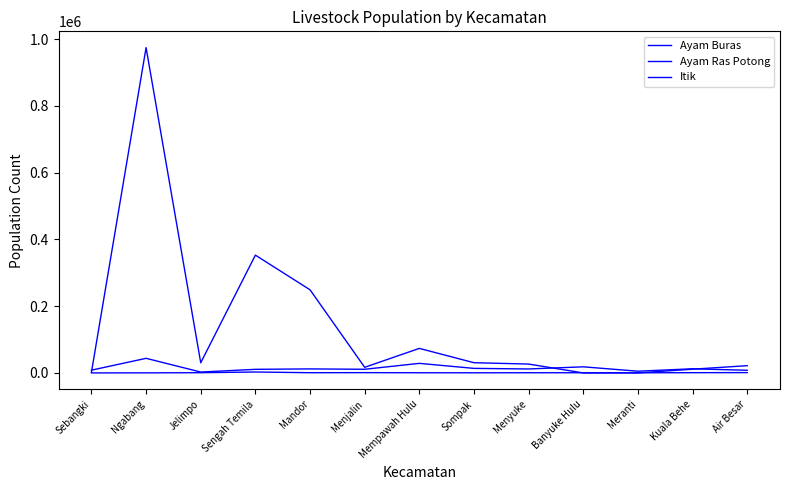

Where is Ayam Ras Potong nearest to the value 487275?

Sengah Temila